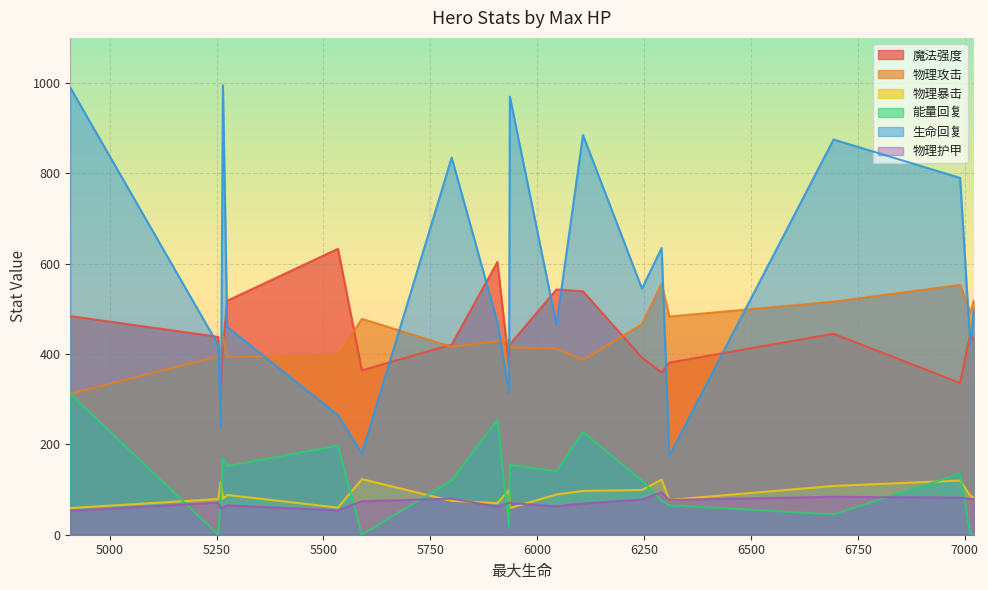

What is the difference between the highest and lowest values at 末日使者?

418